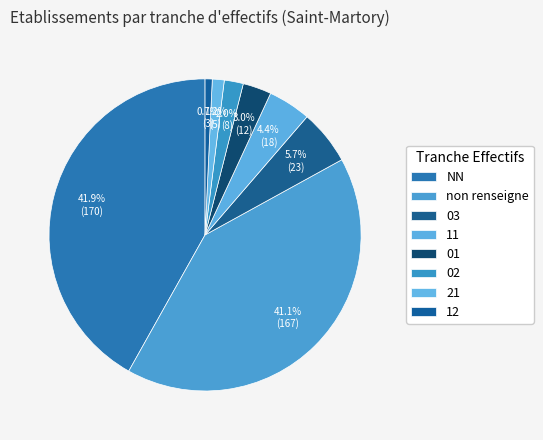

What is the largest slice in the pie chart?

NN